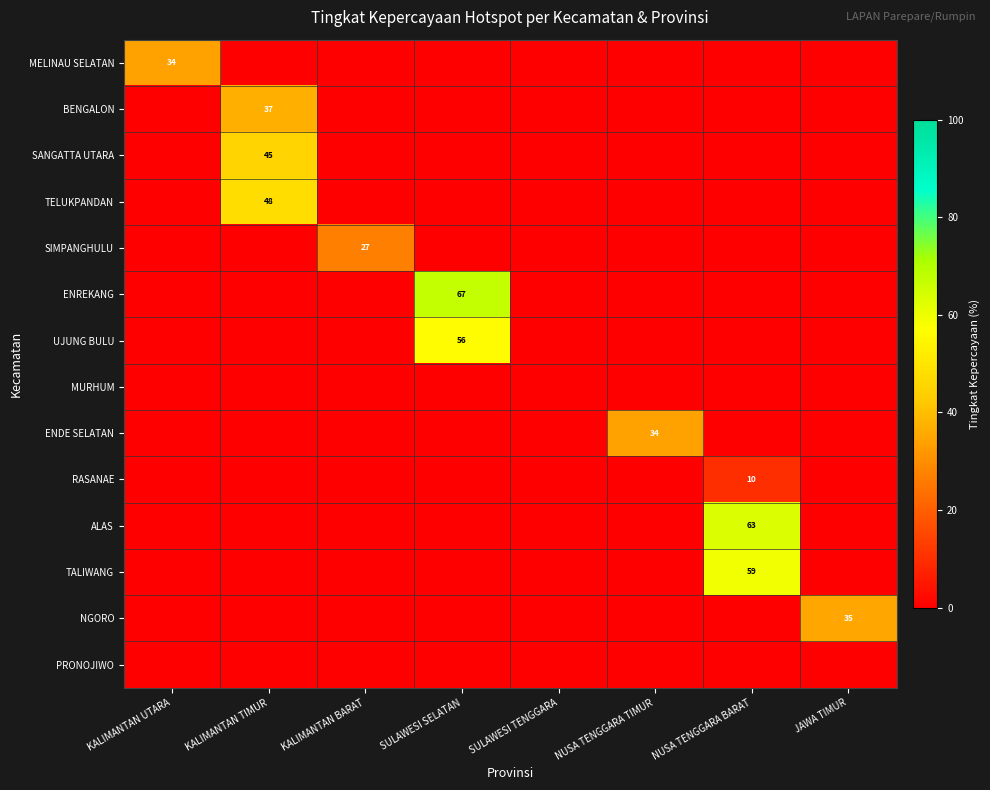

The value of SANGATTA UTARA at KALIMANTAN TIMUR is 45. True or false?

True